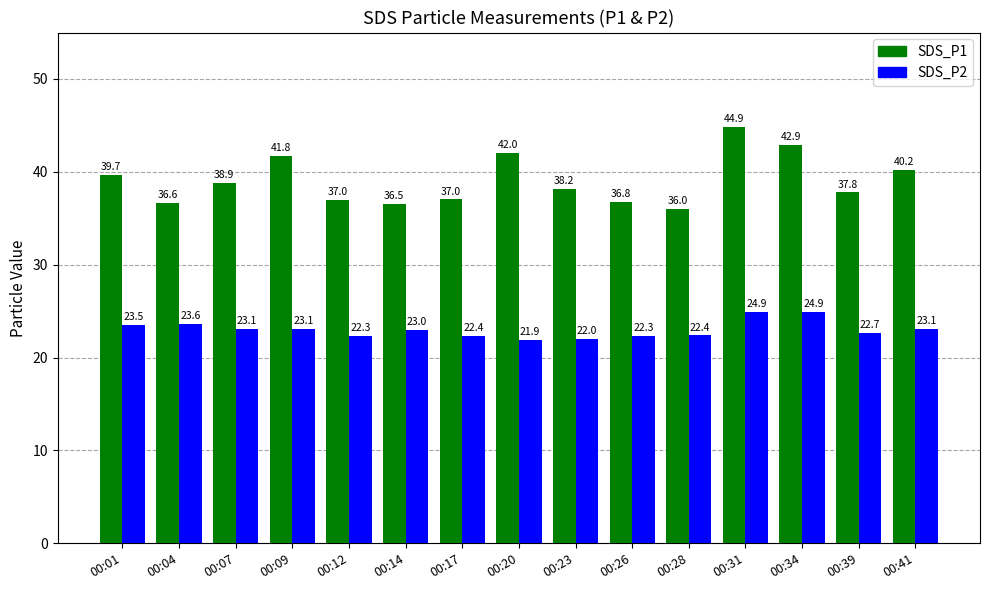

What is the difference between the SDS_P2 values at 00:01 and 00:20?

1.6